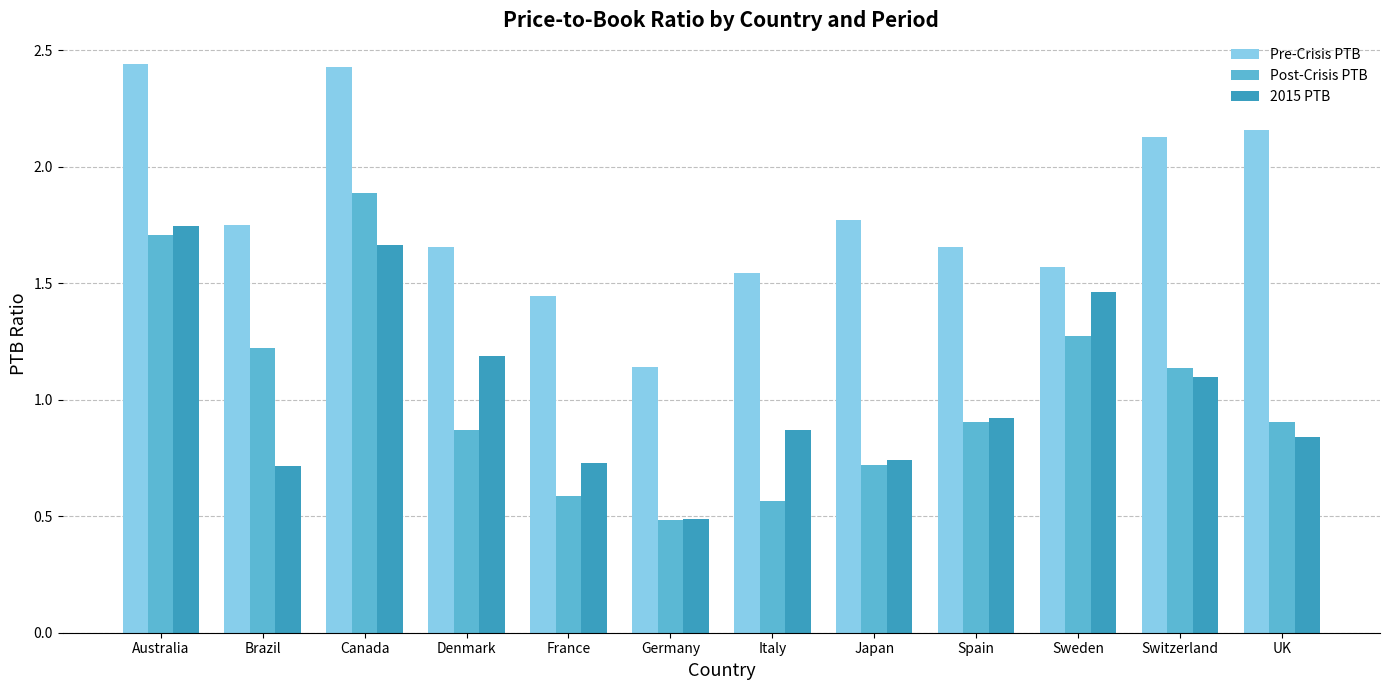

Which label corresponds to the smallest value in the chart?

Germany